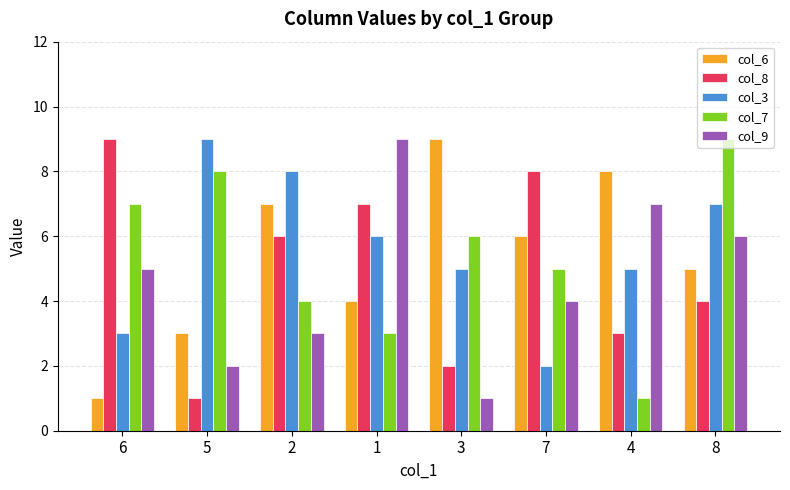

What position from the right is 8?

1